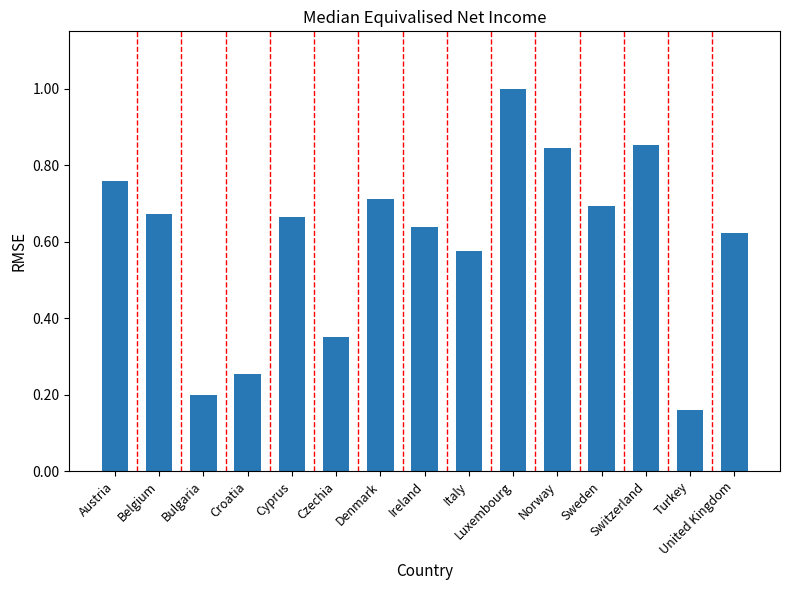

What is the maximum value shown in the chart?

1.0